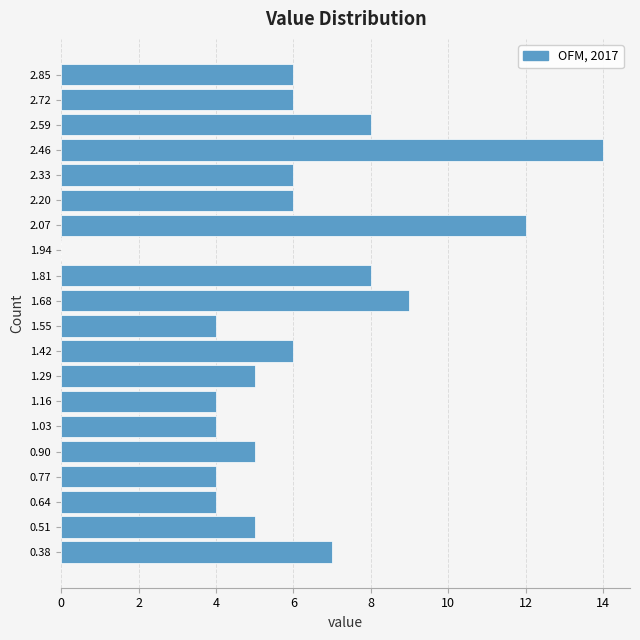

Reading bottom to top, transcribe this chart: for each bar, give the range it covers on the y-axis and its length. Neither the bar edges nor the lengths are printed on the chart, so give them approximately, as read against the axes.

0.32 to 0.44: 7
0.44 to 0.58: 5
0.58 to 0.70: 4
0.70 to 0.84: 4
0.84 to 0.96: 5
0.96 to 1.10: 4
1.10 to 1.22: 4
1.22 to 1.36: 5
1.36 to 1.48: 6
1.48 to 1.62: 4
1.62 to 1.74: 9
1.74 to 1.88: 8
1.88 to 2.00: 0
2.00 to 2.14: 12
2.14 to 2.26: 6
2.26 to 2.40: 6
2.40 to 2.52: 14
2.52 to 2.66: 8
2.66 to 2.78: 6
2.78 to 2.92: 6